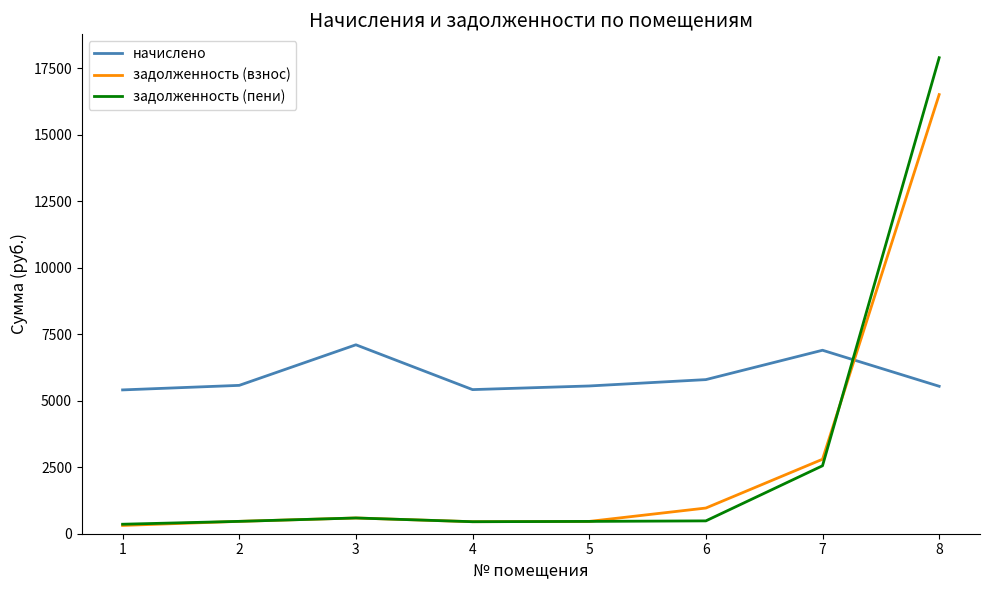

True or false: начислено and задолженность (пени) cross at least once.

True